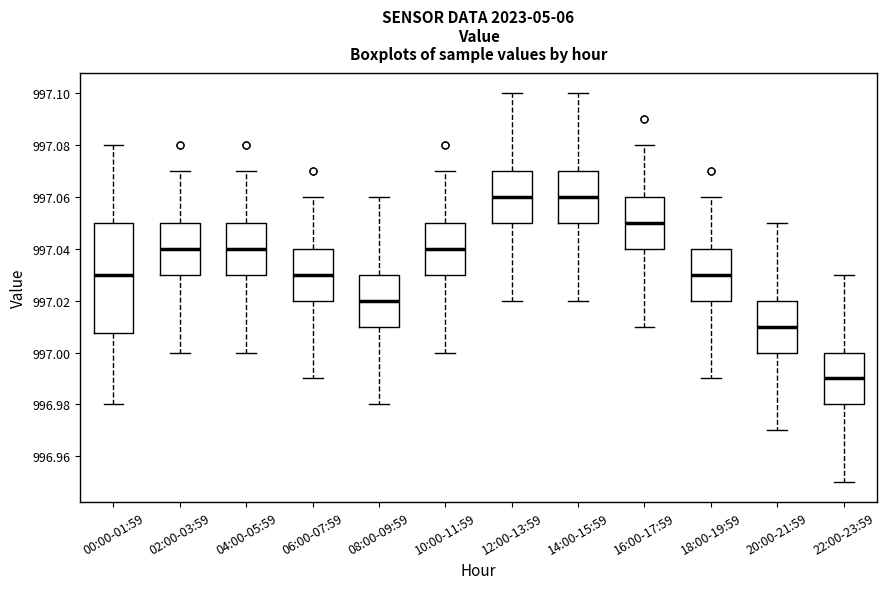

Reading left to right, read every box against the y-axis: the position of its median line, the range the box covers, and the ends of its whiskers. The values are not printed on the chart, so give them approximately, as read against the axis.

00:00-01:59: median 997.030, box 997.008 to 997.050, whiskers 996.980 to 997.080
02:00-03:59: median 997.040, box 997.030 to 997.050, whiskers 997.000 to 997.070
04:00-05:59: median 997.040, box 997.030 to 997.050, whiskers 997.000 to 997.070
06:00-07:59: median 997.030, box 997.020 to 997.040, whiskers 996.990 to 997.060
08:00-09:59: median 997.020, box 997.010 to 997.030, whiskers 996.980 to 997.060
10:00-11:59: median 997.040, box 997.030 to 997.050, whiskers 997.000 to 997.070
12:00-13:59: median 997.060, box 997.050 to 997.070, whiskers 997.020 to 997.100
14:00-15:59: median 997.060, box 997.050 to 997.070, whiskers 997.020 to 997.100
16:00-17:59: median 997.050, box 997.040 to 997.060, whiskers 997.010 to 997.080
18:00-19:59: median 997.030, box 997.020 to 997.040, whiskers 996.990 to 997.060
20:00-21:59: median 997.010, box 997.000 to 997.020, whiskers 996.970 to 997.050
22:00-23:59: median 996.990, box 996.980 to 997.000, whiskers 996.950 to 997.030